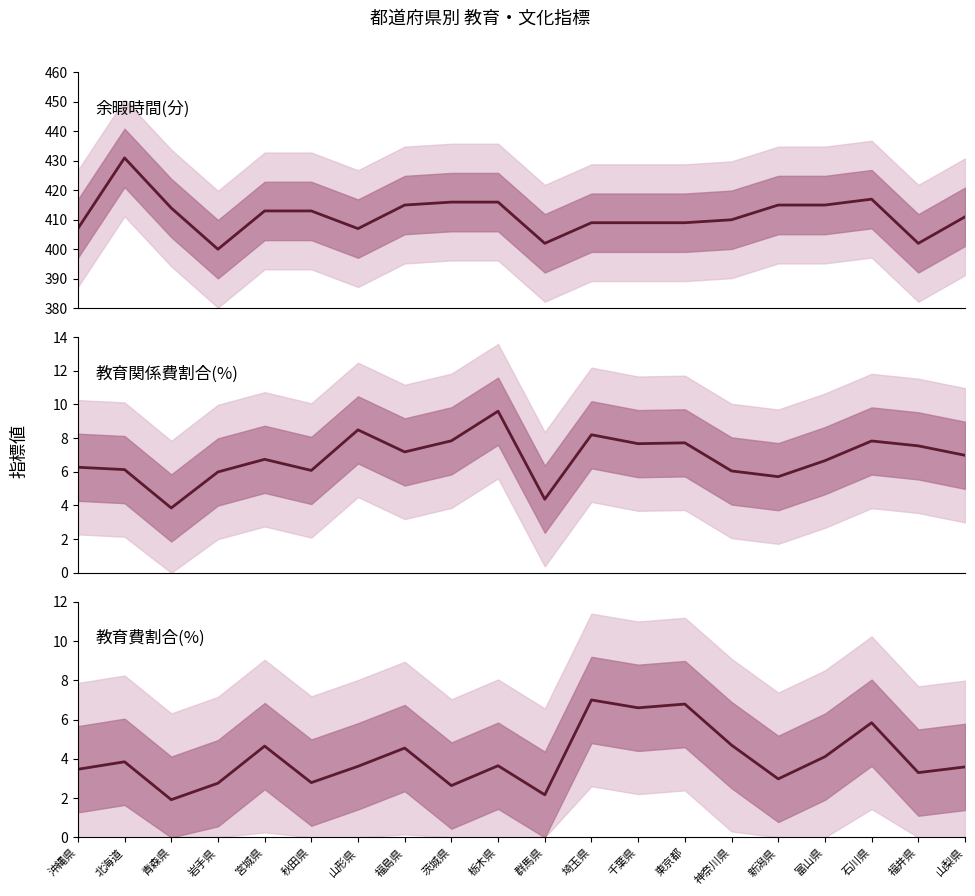

At which category is the sum across all series the highest?

北海道